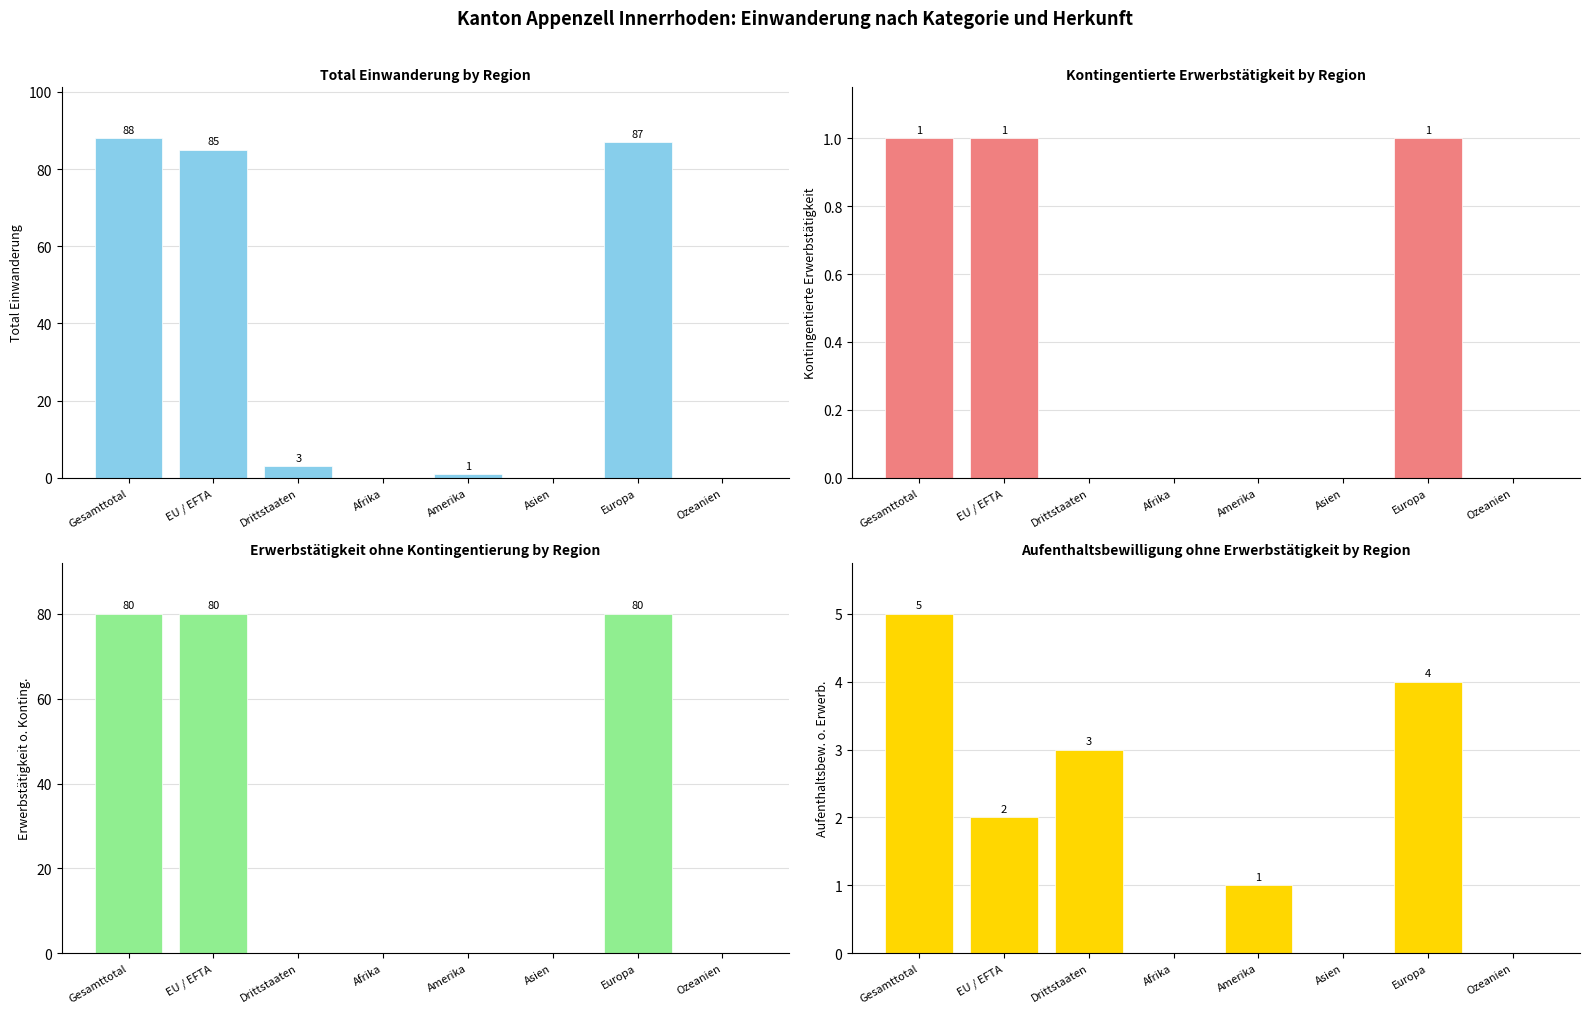

Count the number of categories in the chart.

8